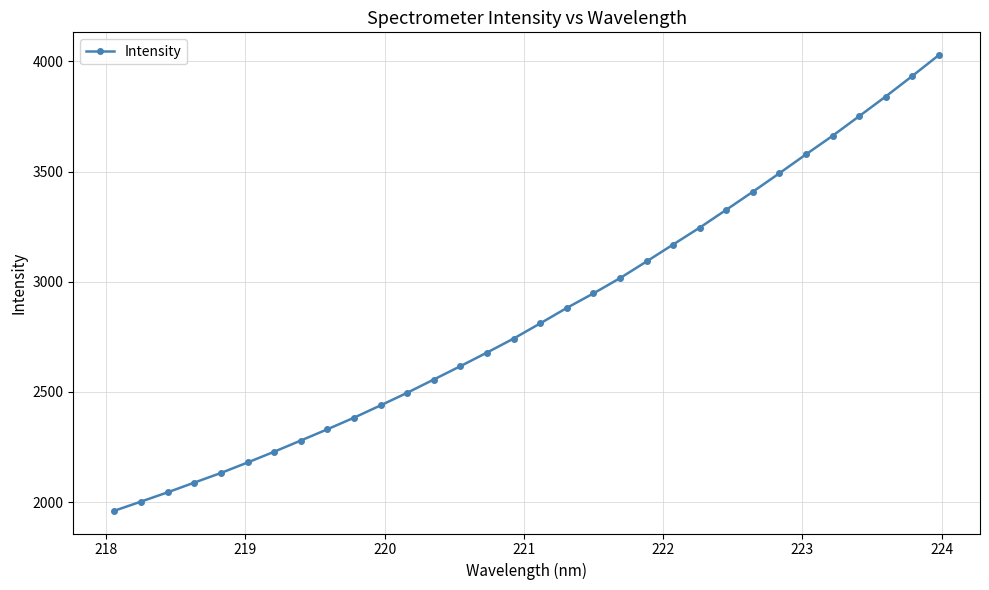

What is the average value?

2854.5